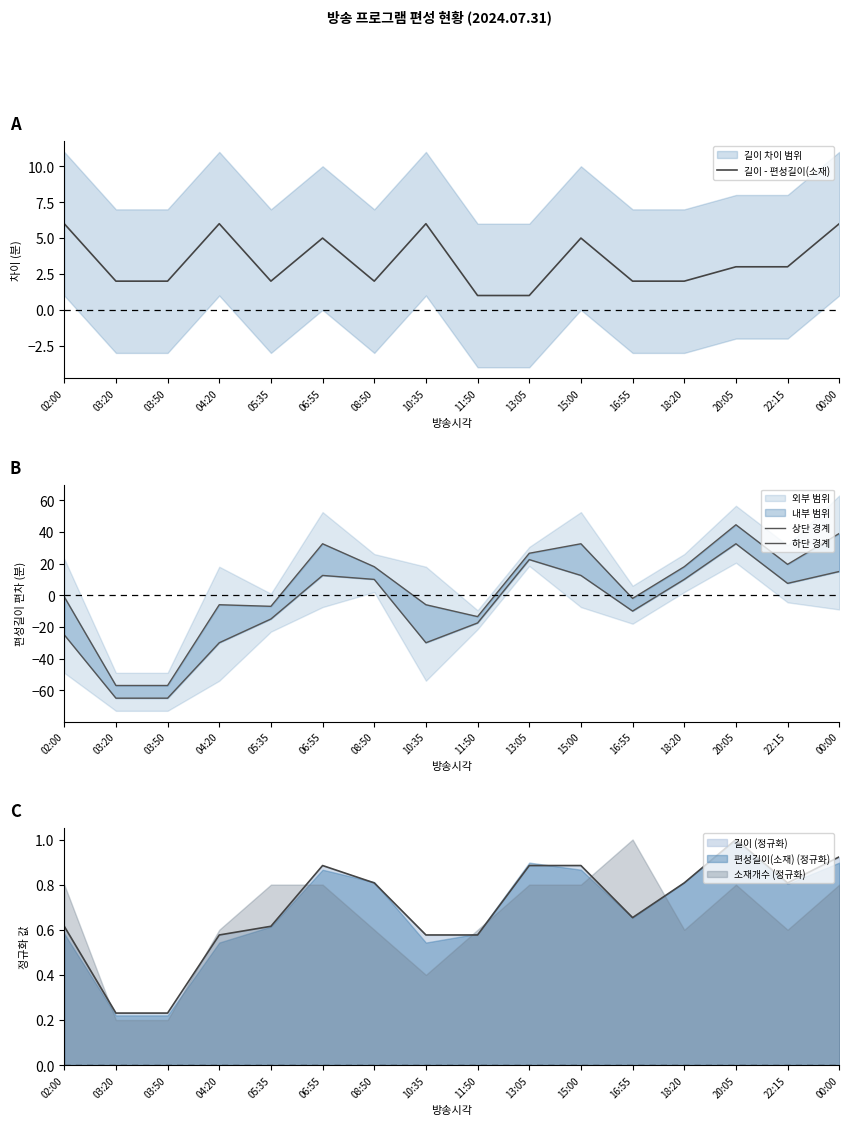

What is the difference between the maximum and minimum values in the 길이 - 편성길이(소재) series?

5.0